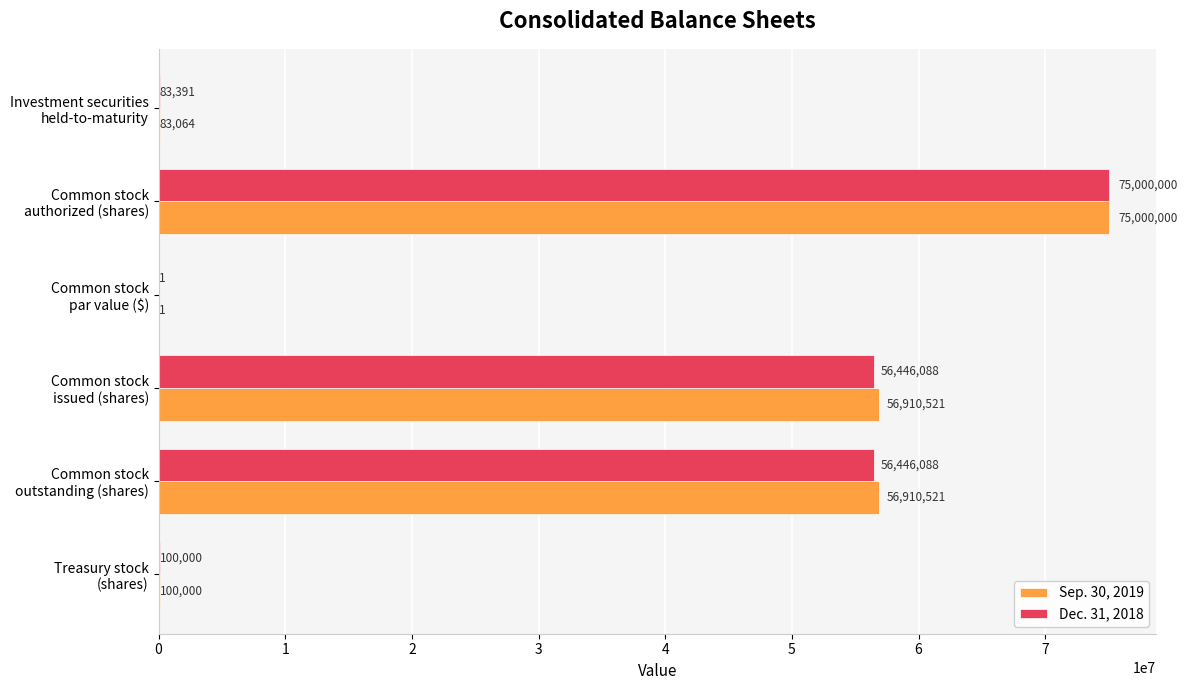

At which category is the sum across all series the highest?

Common stock
authorized (shares)